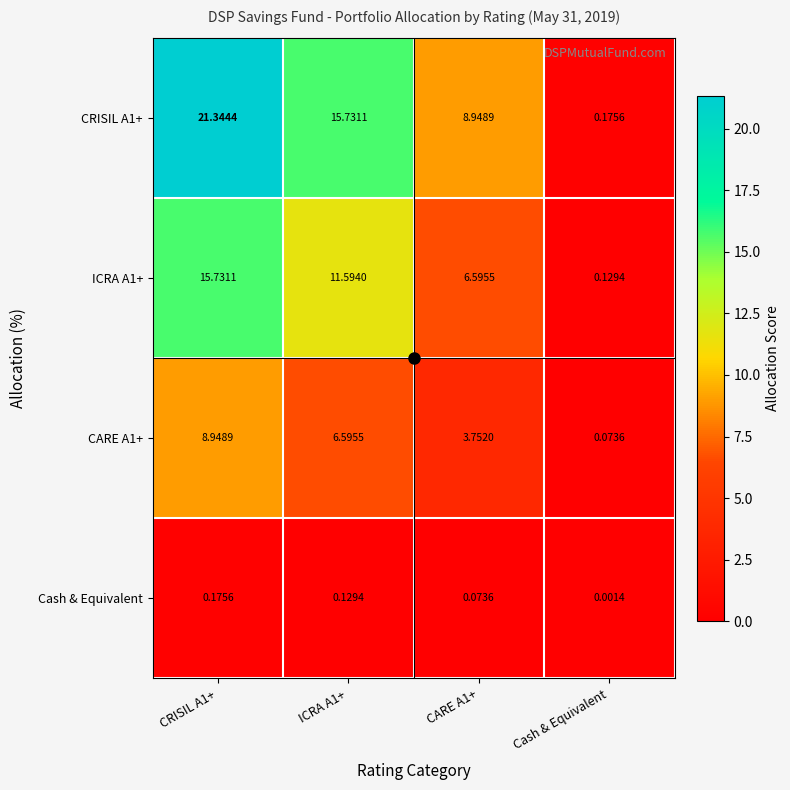

Is the value of Cash & Equivalent at CRISIL A1+ greater than the value of CARE A1+ at CRISIL A1+?

No